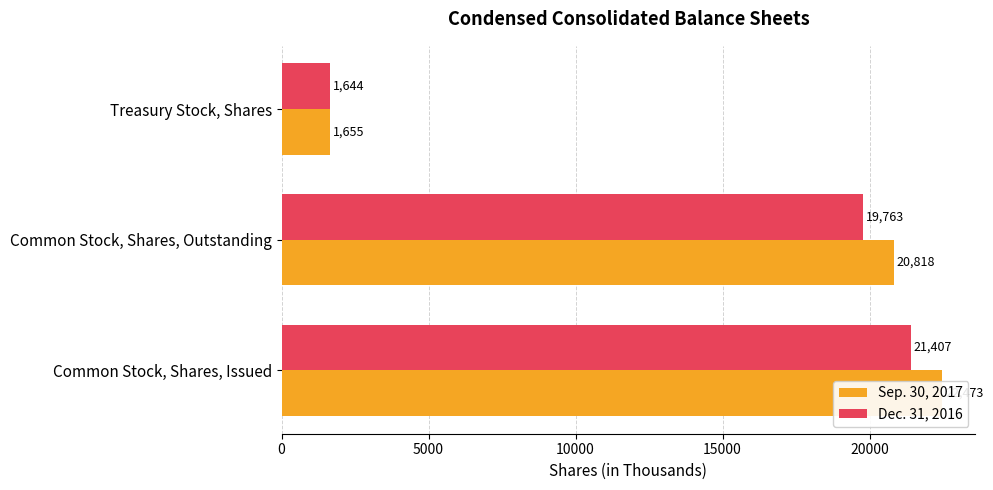

How many bars are there in total?

6